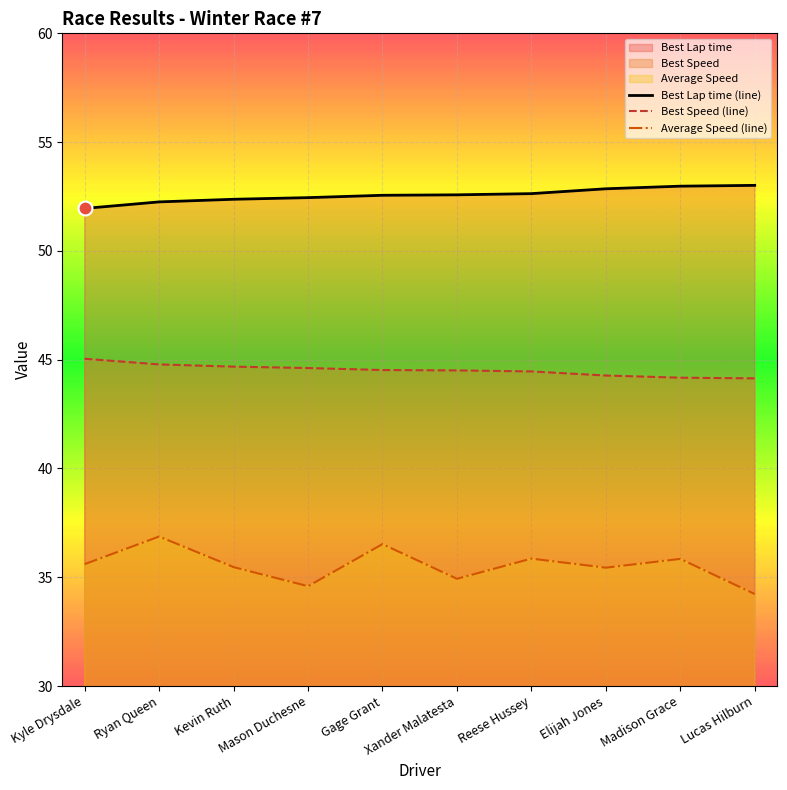

What is the difference between the maximum and minimum values in the Best Speed (line) series?

0.9